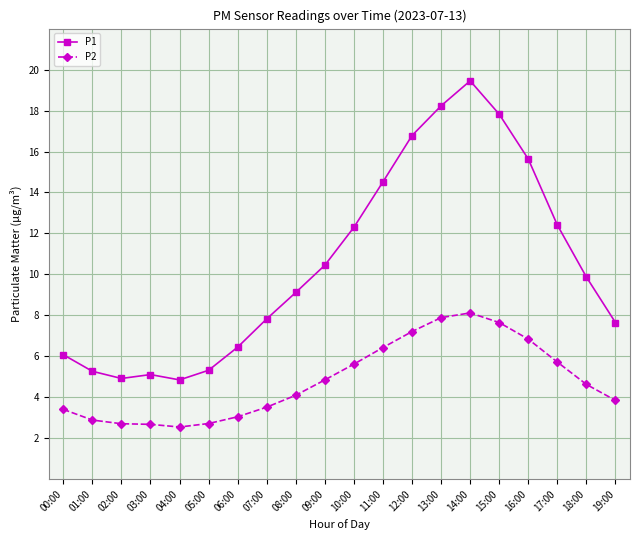

True or false: P2 and P1 intersect in this chart.

False